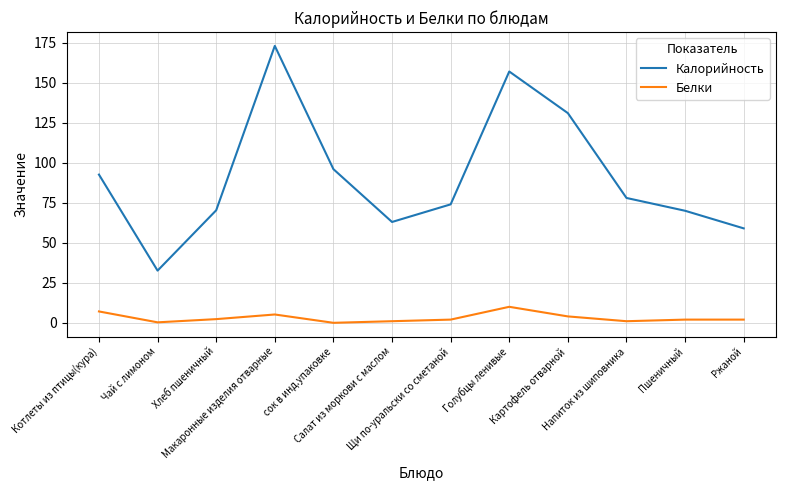

True or false: Белки and Калорийность cross at least once.

False